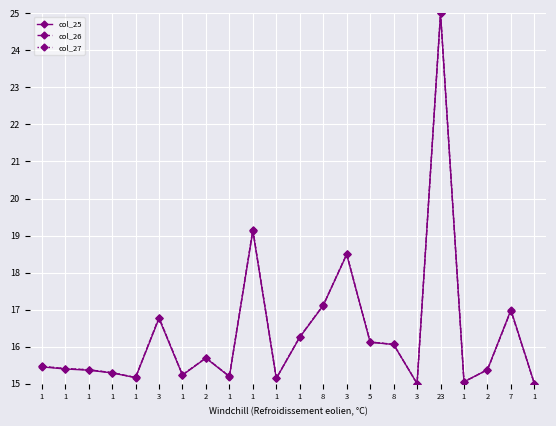

What is the total value across all series at 1?

46.4